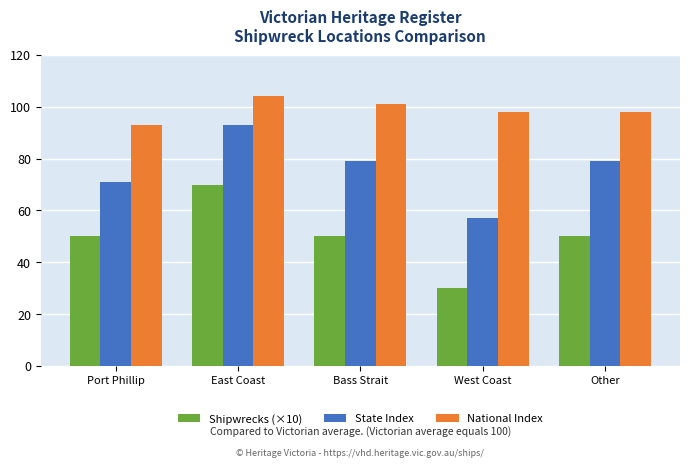

What are all the series names shown in the legend?

Shipwrecks (×10), State Index, National Index